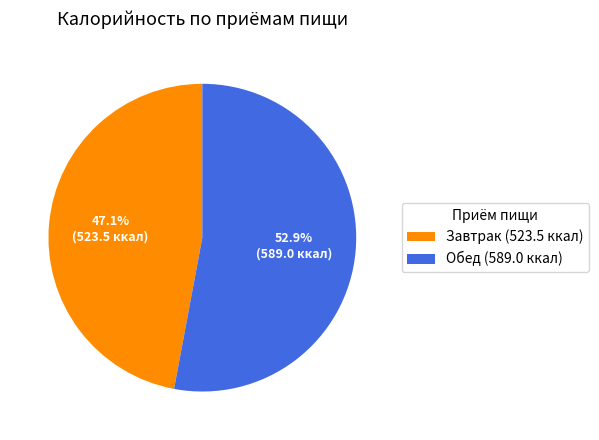

To the nearest percent, what is the difference between the largest and smallest slice percentages?

6%